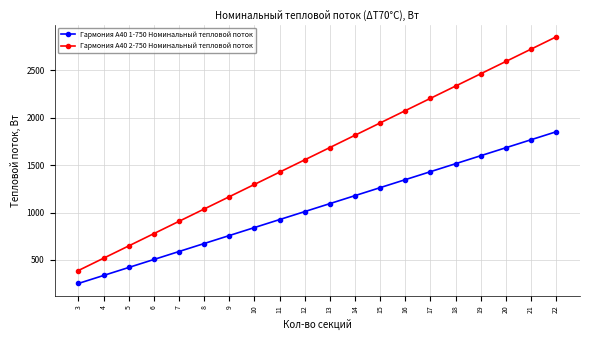

How many lines are shown in the chart?

2